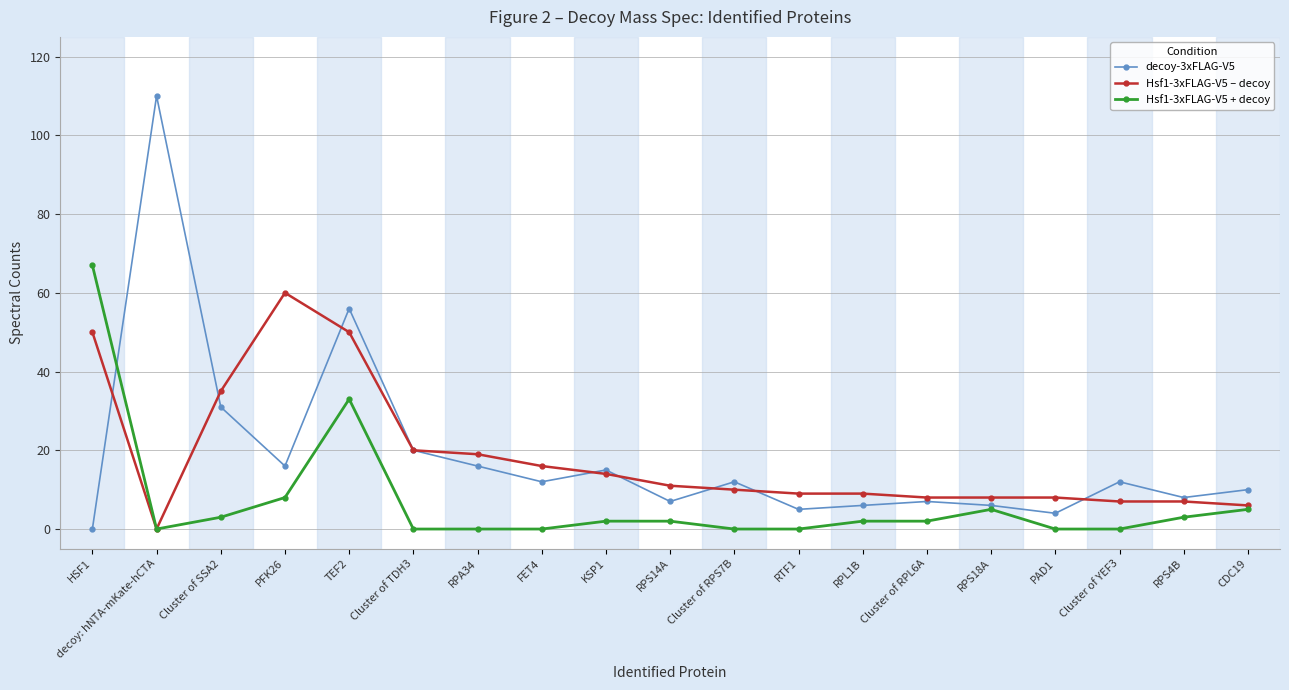

Where is the first local maximum for decoy-3xFLAG-V5?

decoy: hNTA-mKate-hCTA